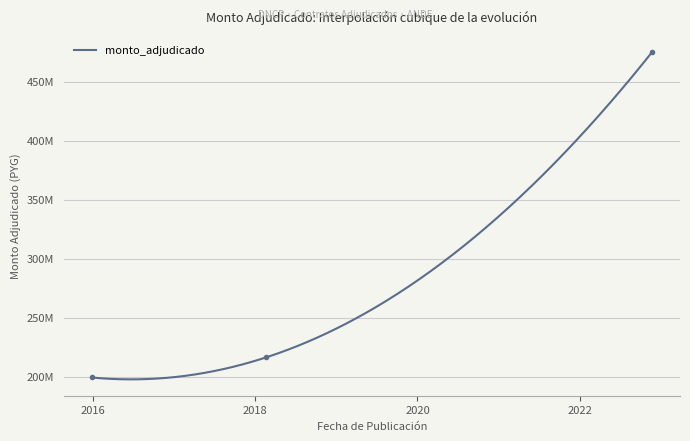

How many lines are shown in the chart?

1